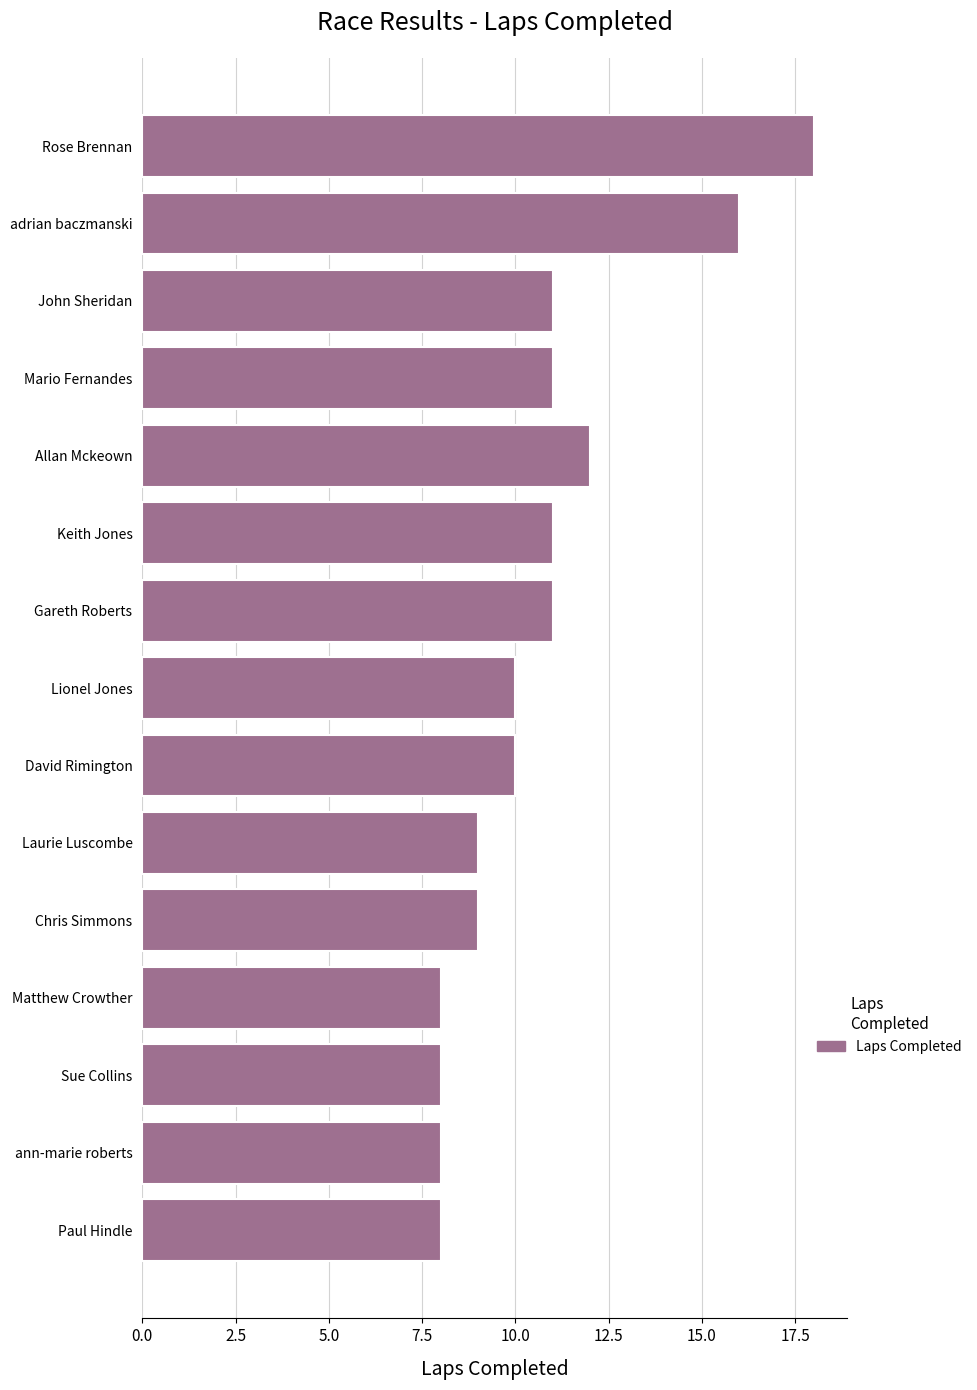

What is the minimum value shown in the chart?

8